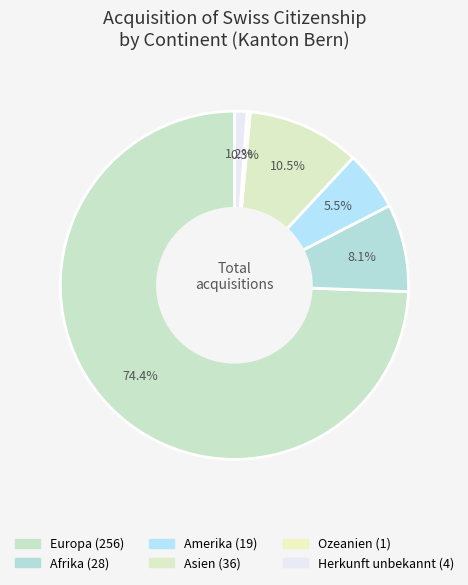

Which slice is the largest?

Europa